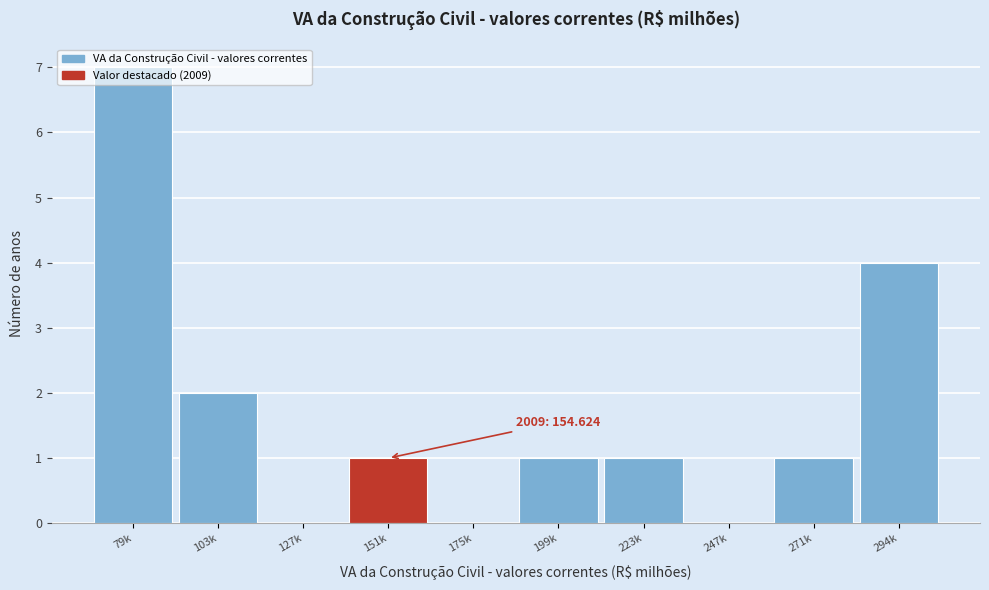

Is it true that the value at 127k is 0?

True